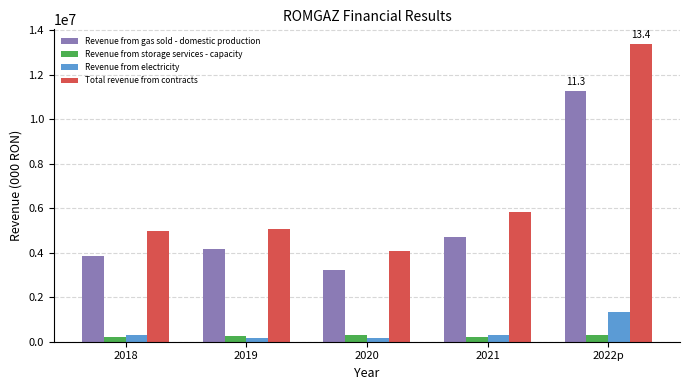

What is the average value of the Revenue from storage services - capacity series?

255273